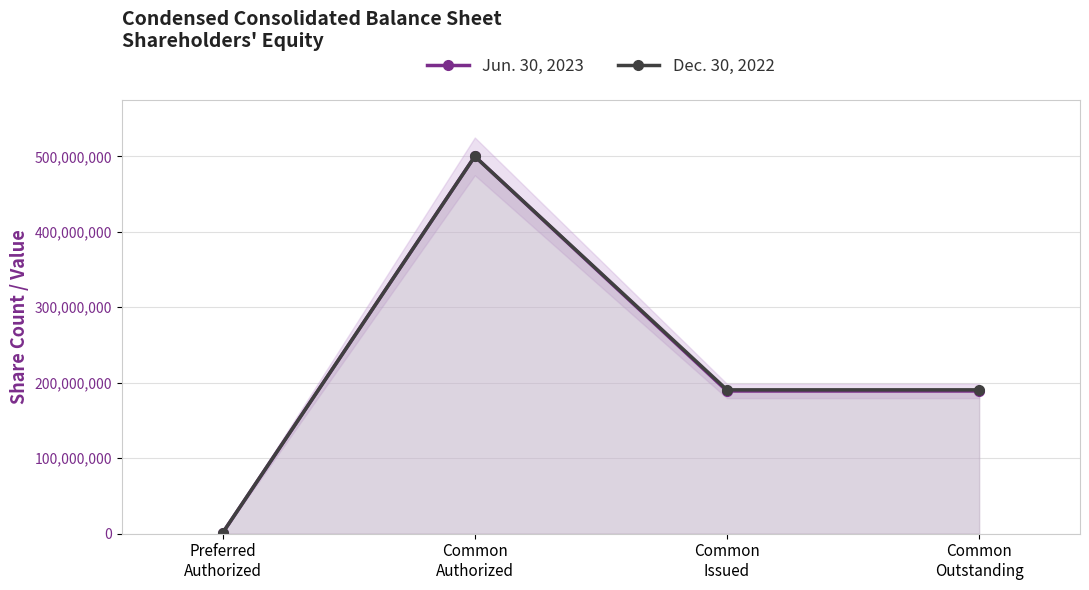

At Common
Outstanding, list the series in order from largest to smallest.

Dec. 30, 2022, Jun. 30, 2023